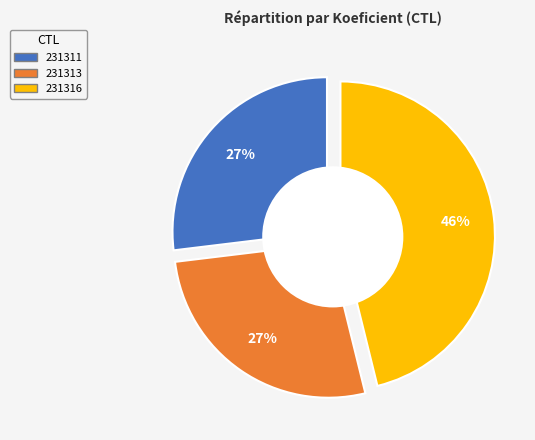

What percentage is the 231311 slice, to the nearest percent?

27%